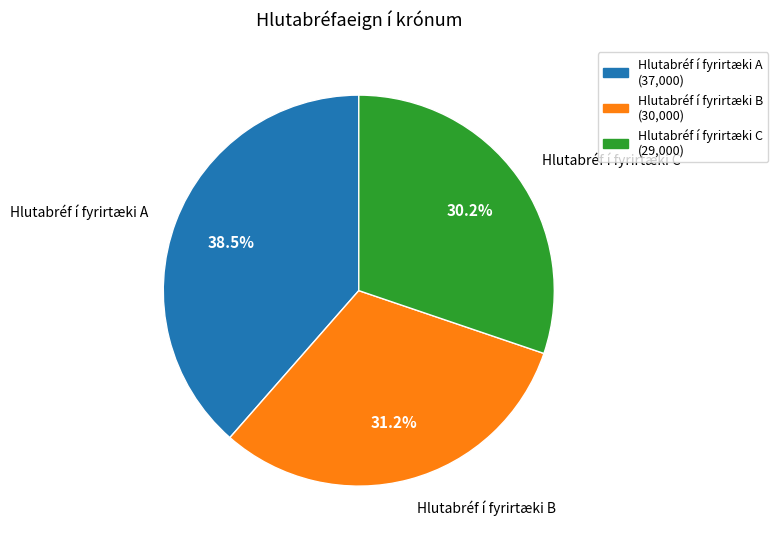

Which has a higher value, Hlutabréf í fyrirtæki A or Hlutabréf í fyrirtæki C?

Hlutabréf í fyrirtæki A